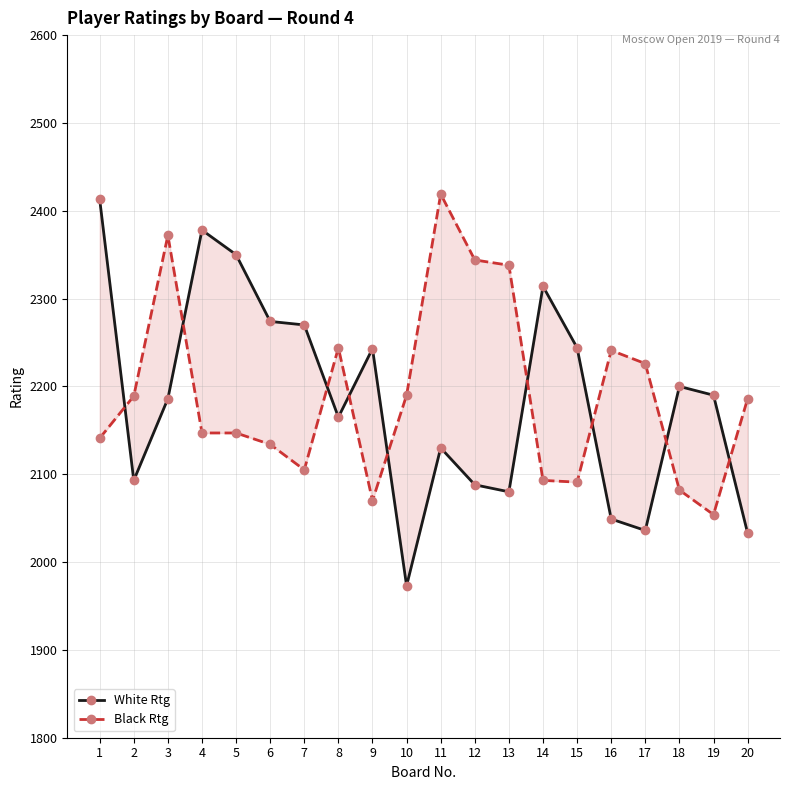

Rank the series by their average value, from highest to lowest.

Black Rtg, White Rtg